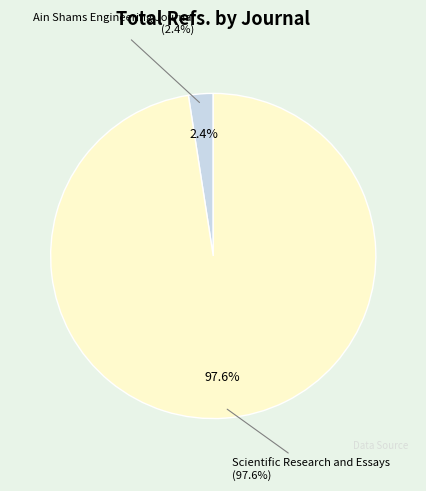

To the nearest percent, what is the difference between the largest and smallest slice percentages?

95%